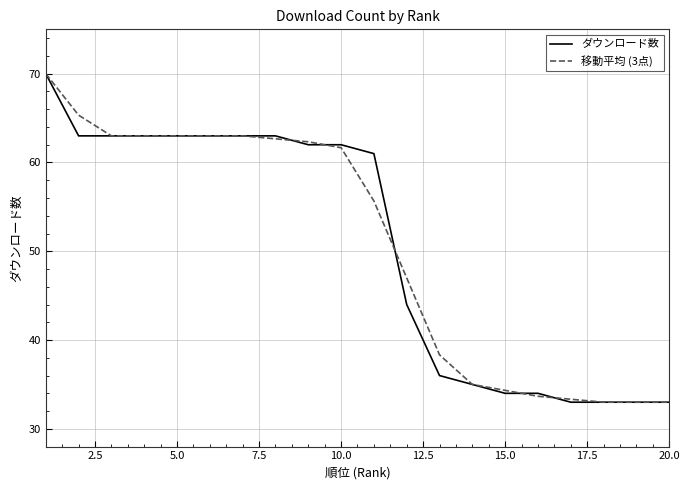

What is the difference between the second highest and minimum values in the ダウンロード数 series?

30.0